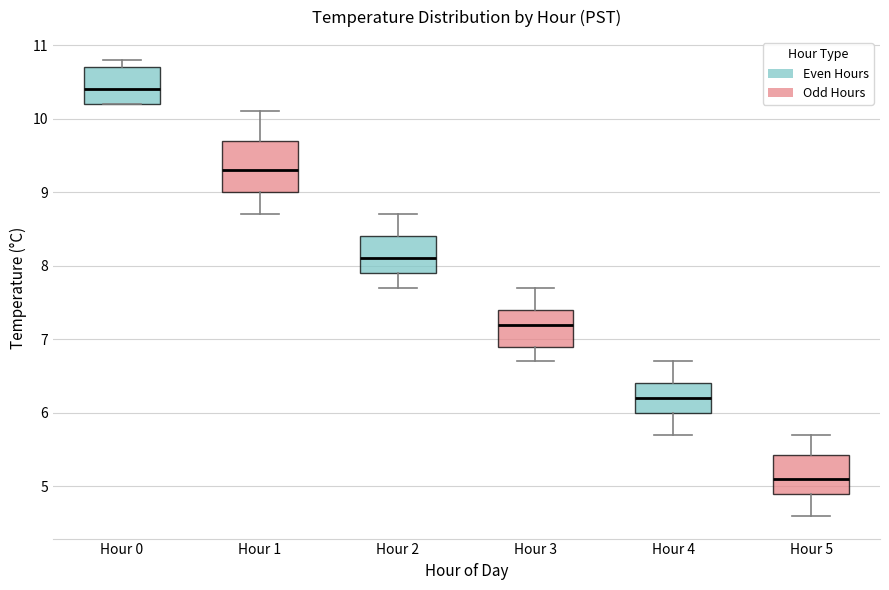

Reading left to right, read every box against the y-axis: the position of its median line, the range the box covers, and the ends of its whiskers. The values are not printed on the chart, so give them approximately, as read against the axis.

Hour 0: median 10.4, box 10.2 to 10.7, whiskers 10.2 to 10.8
Hour 1: median 9.3, box 9.0 to 9.7, whiskers 8.7 to 10.1
Hour 2: median 8.1, box 7.9 to 8.4, whiskers 7.7 to 8.7
Hour 3: median 7.2, box 6.9 to 7.4, whiskers 6.7 to 7.7
Hour 4: median 6.2, box 6.0 to 6.4, whiskers 5.7 to 6.7
Hour 5: median 5.1, box 4.9 to 5.4, whiskers 4.6 to 5.7